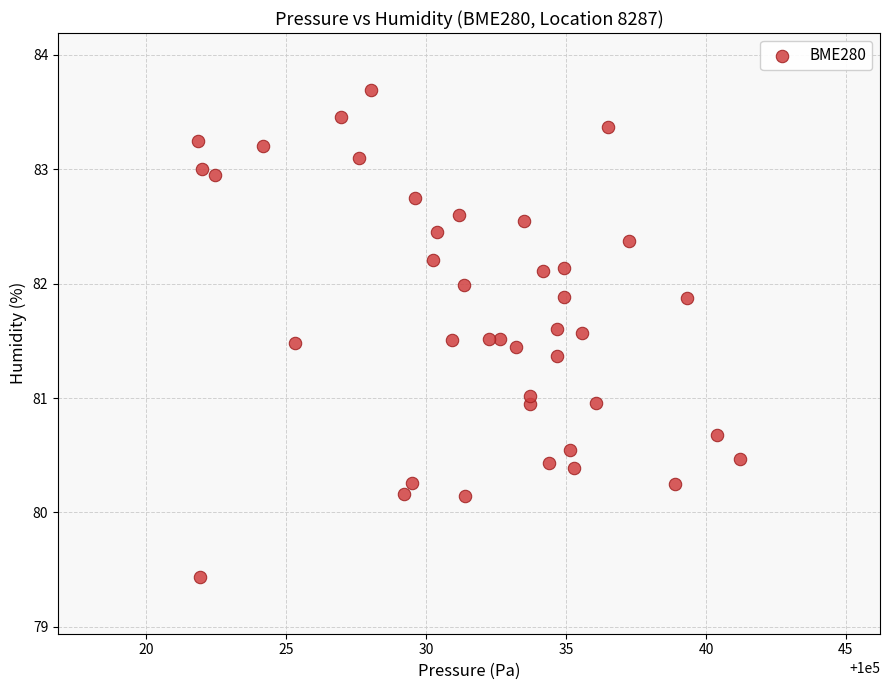

What is the range of X values (max minus min)?

19.4